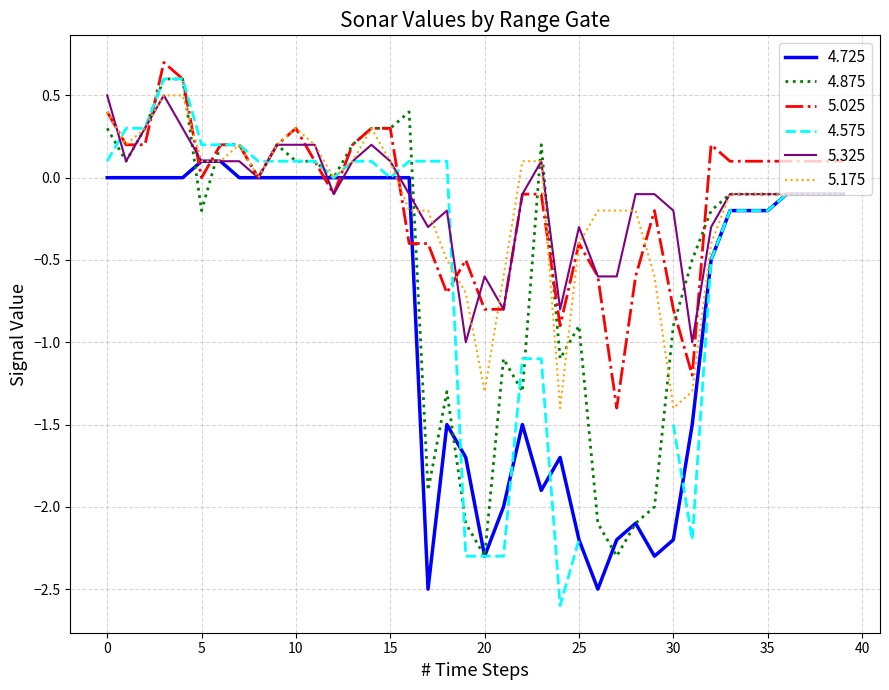

What is the maximum value shown in the chart?

0.7